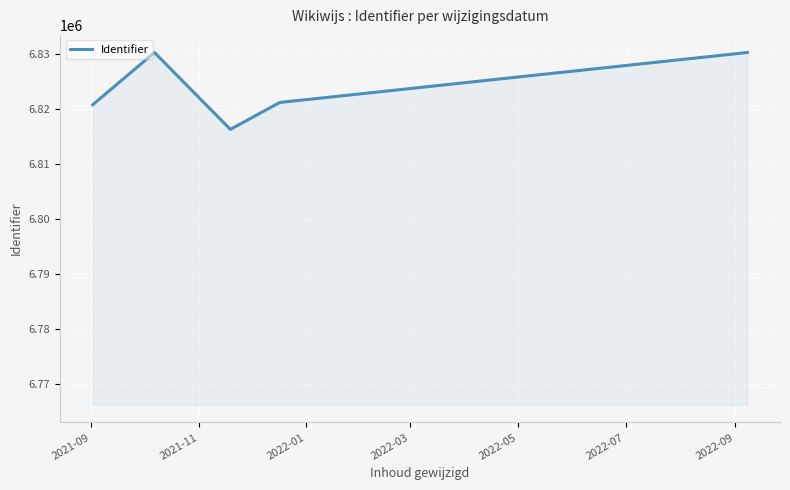

What is the difference between the maximum and minimum values?

13954